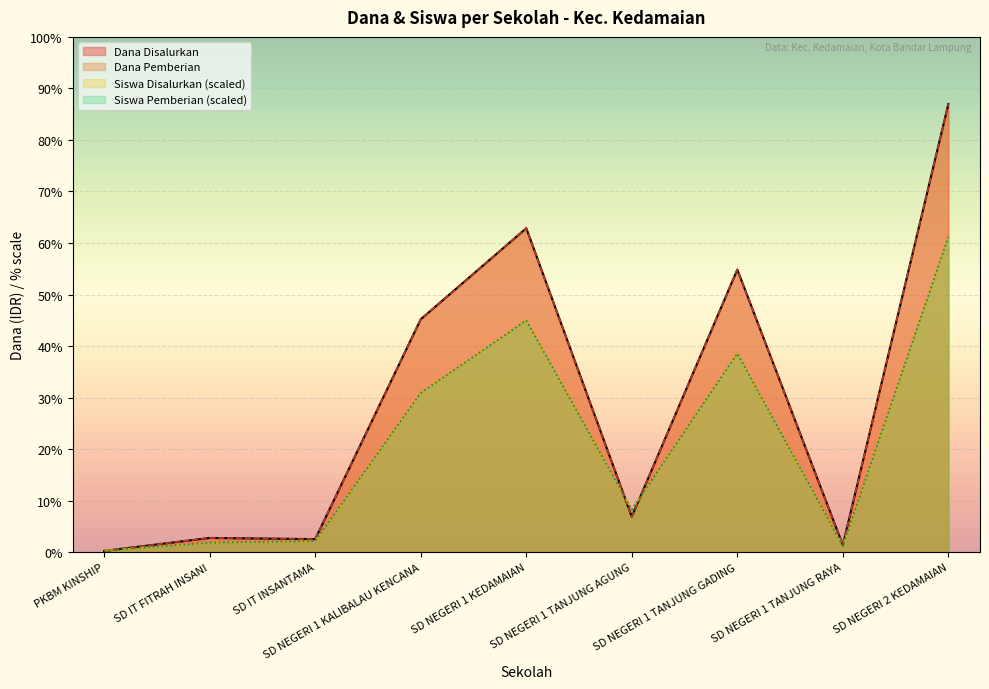

Reading right to left, what are all the values shown in this chart?

Dana Disalurkan: SD NEGERI 2 KEDAMAIAN=85275000	SD NEGERI 1 TANJUNG RAYA=1350000	SD NEGERI 1 TANJUNG GADING=53775000	SD NEGERI 1 TANJUNG AGUNG=6750000	SD NEGERI 1 KEDAMAIAN=61650000	SD NEGERI 1 KALIBALAU KENCANA=44325000	SD IT INSANTAMA=2475000	SD IT FITRAH INSANI=2700000	PKBM KINSHIP=225000
Dana Pemberian: SD NEGERI 2 KEDAMAIAN=85275000	SD NEGERI 1 TANJUNG RAYA=1350000	SD NEGERI 1 TANJUNG GADING=53775000	SD NEGERI 1 TANJUNG AGUNG=6750000	SD NEGERI 1 KEDAMAIAN=61650000	SD NEGERI 1 KALIBALAU KENCANA=44325000	SD IT INSANTAMA=2475000	SD IT FITRAH INSANI=2700000	PKBM KINSHIP=225000
Siswa Disalurkan: SD NEGERI 2 KEDAMAIAN=60000000	SD NEGERI 1 TANJUNG RAYA=1200000	SD NEGERI 1 TANJUNG GADING=37800000	SD NEGERI 1 TANJUNG AGUNG=8100000	SD NEGERI 1 KEDAMAIAN=44100000	SD NEGERI 1 KALIBALAU KENCANA=30300000	SD IT INSANTAMA=2100000	SD IT FITRAH INSANI=1800000	PKBM KINSHIP=300000
Siswa Pemberian: SD NEGERI 2 KEDAMAIAN=60000000	SD NEGERI 1 TANJUNG RAYA=1200000	SD NEGERI 1 TANJUNG GADING=37800000	SD NEGERI 1 TANJUNG AGUNG=8100000	SD NEGERI 1 KEDAMAIAN=44100000	SD NEGERI 1 KALIBALAU KENCANA=30300000	SD IT INSANTAMA=2100000	SD IT FITRAH INSANI=1800000	PKBM KINSHIP=300000